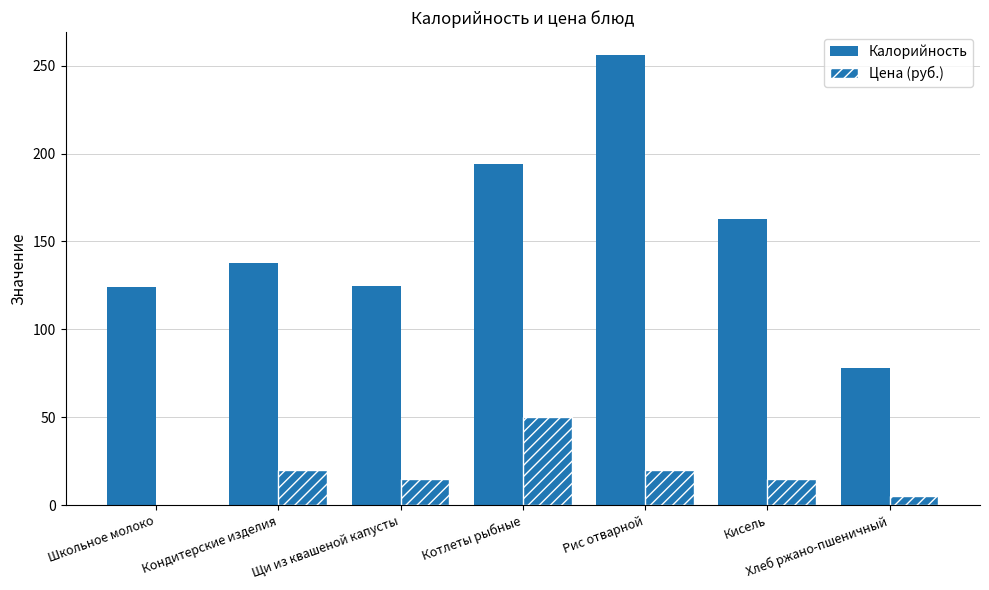

How many categories are shown in the chart?

7